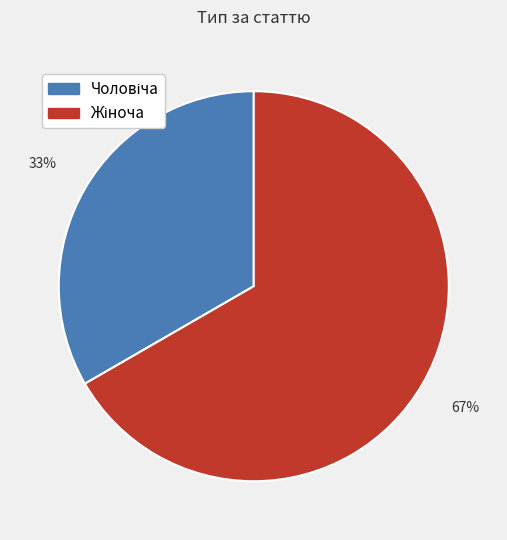

How many segments does this pie chart have?

2